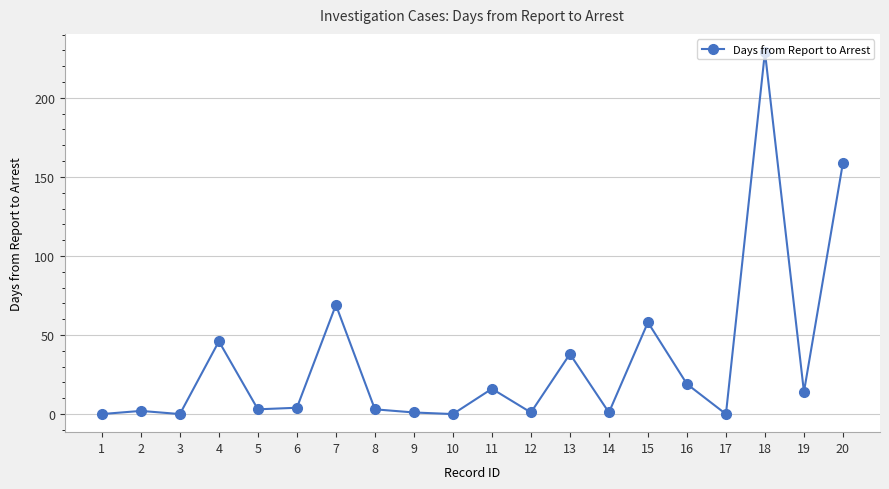

How many data points does each series have?

20